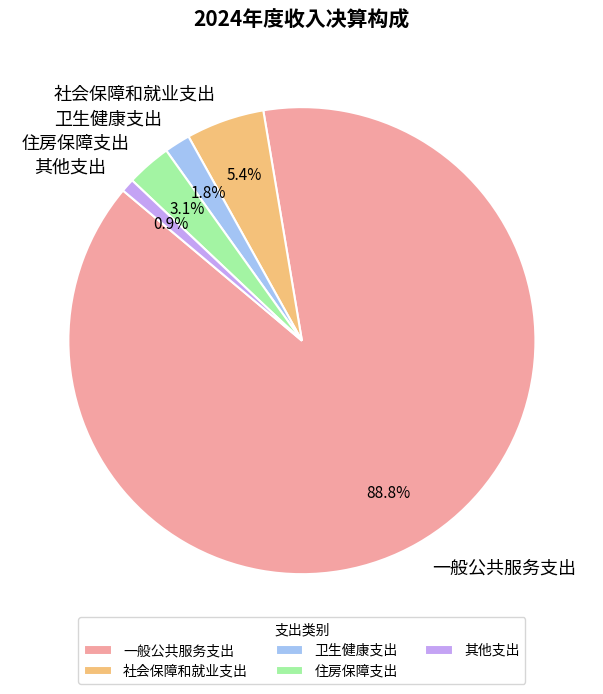

Which slice represents more than half of the pie?

一般公共服务支出